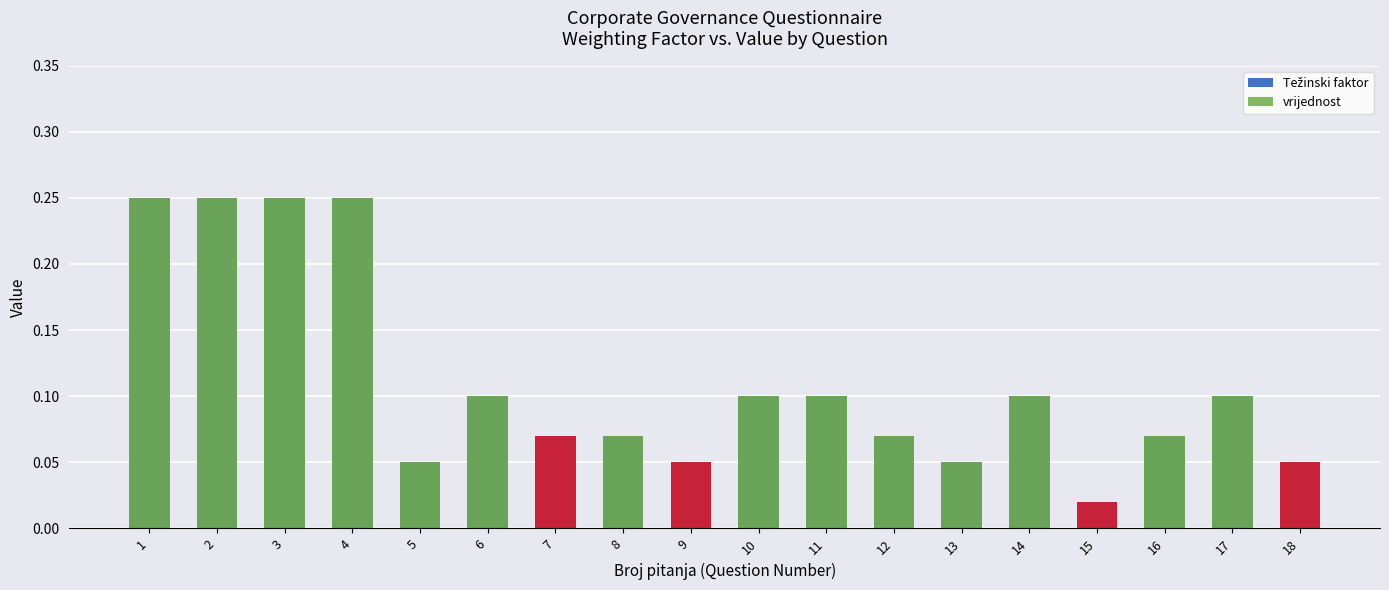

The vrijednost series shows 0.1 at 8. True or false?

True